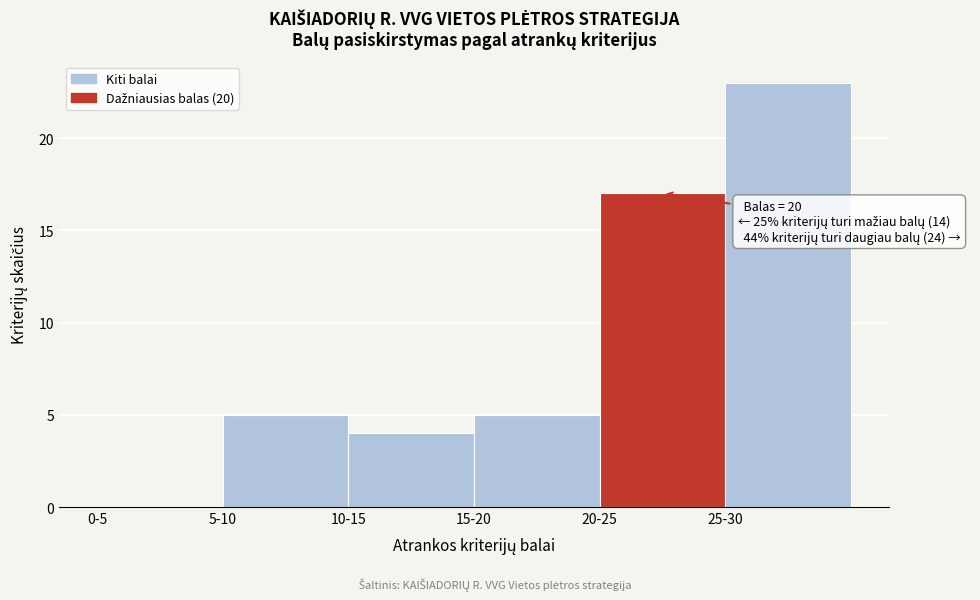

Reading right to left, list all the values displayed in this chart.

25-30=23	20-25=17	15-20=5	10-15=4	5-10=5	0-5=0